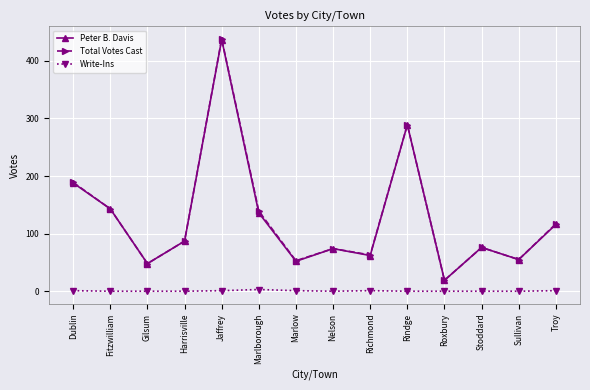

Is it true that Peter B. Davis equals 25 at Marlow?

False